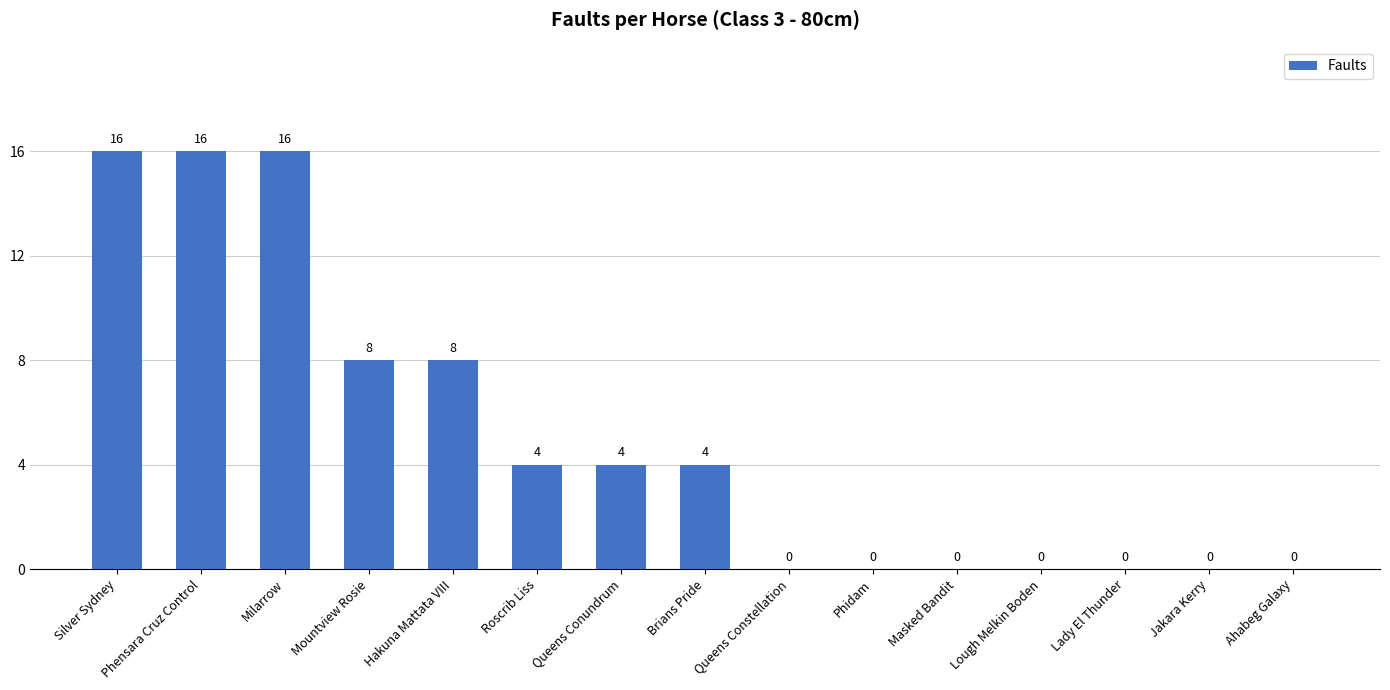

Is it true that the value at Hakuna Mattata VIII is 3?

False